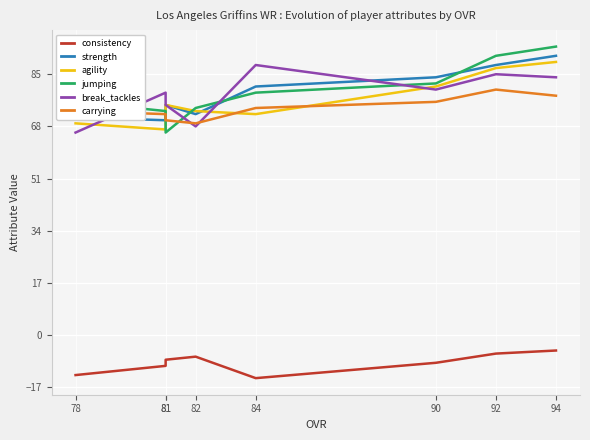

At which label is break_tackles closest to 77?

81